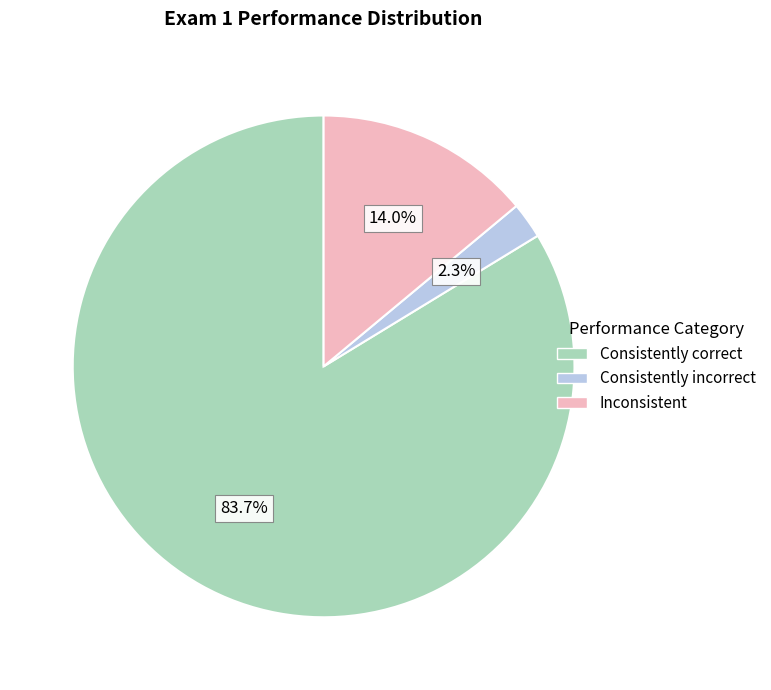

Does any single category account for the majority?

Yes